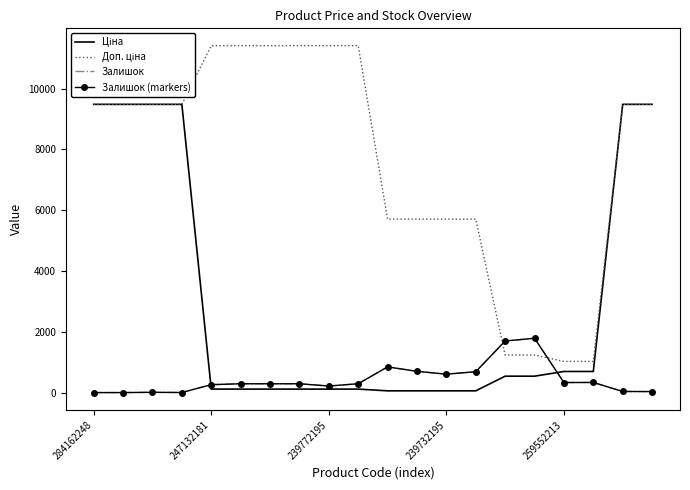

What are all the series names shown in the legend?

Ціна, Доп. ціна, Залишок, Залишок (markers)